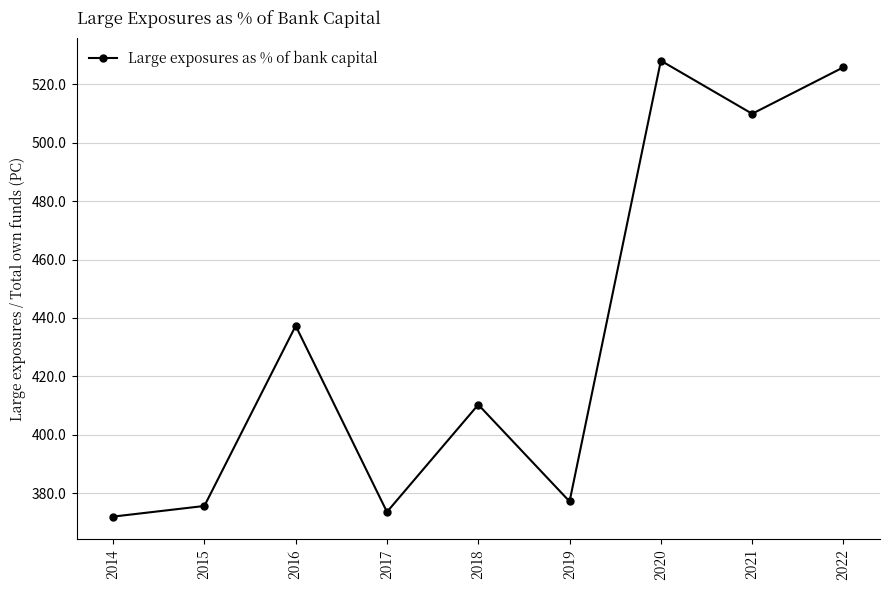

How many lines are shown in the chart?

1